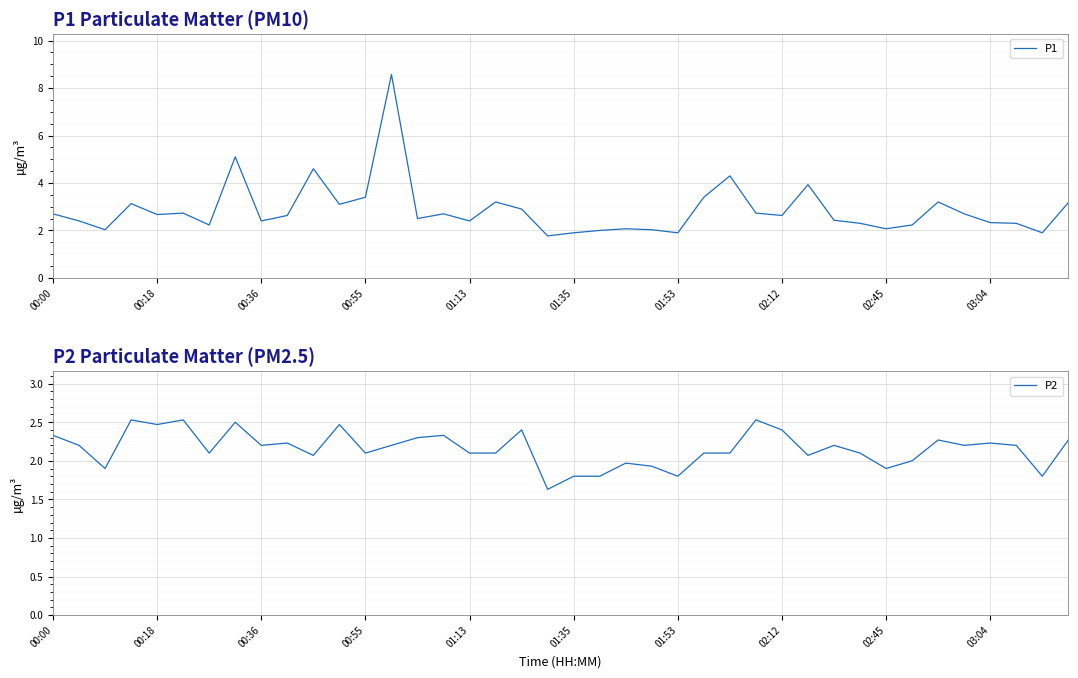

What is the maximum value for P1?

8.6